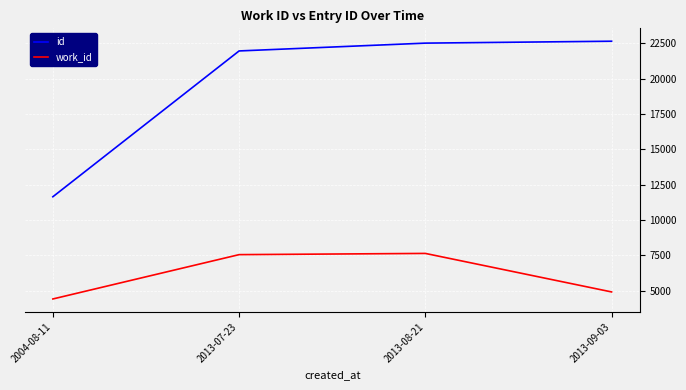

What is the difference between the id values at 2013-07-23 and 2004-08-11?

10321